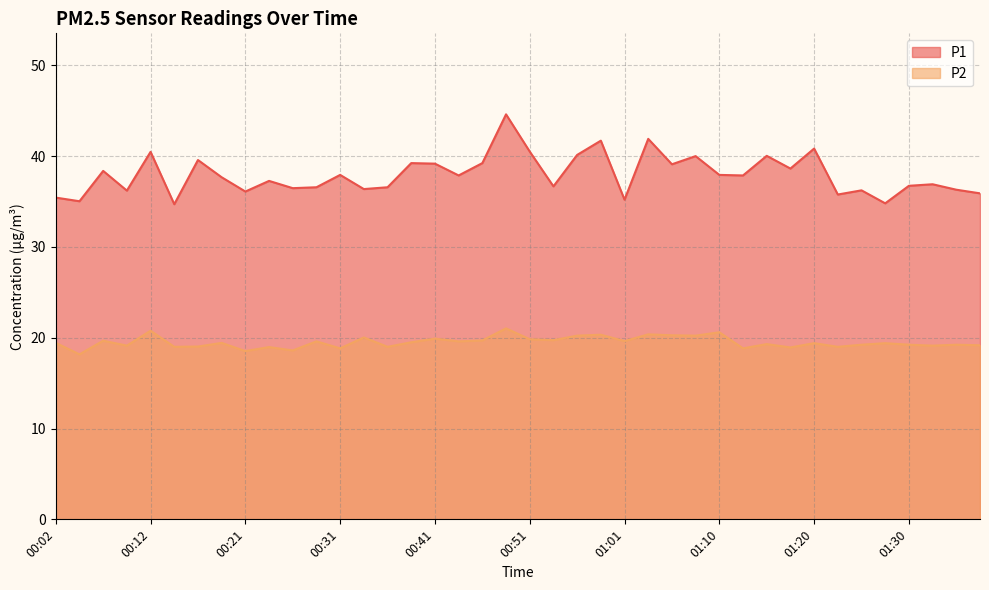

At which label is P1 closest to 39?

01:05